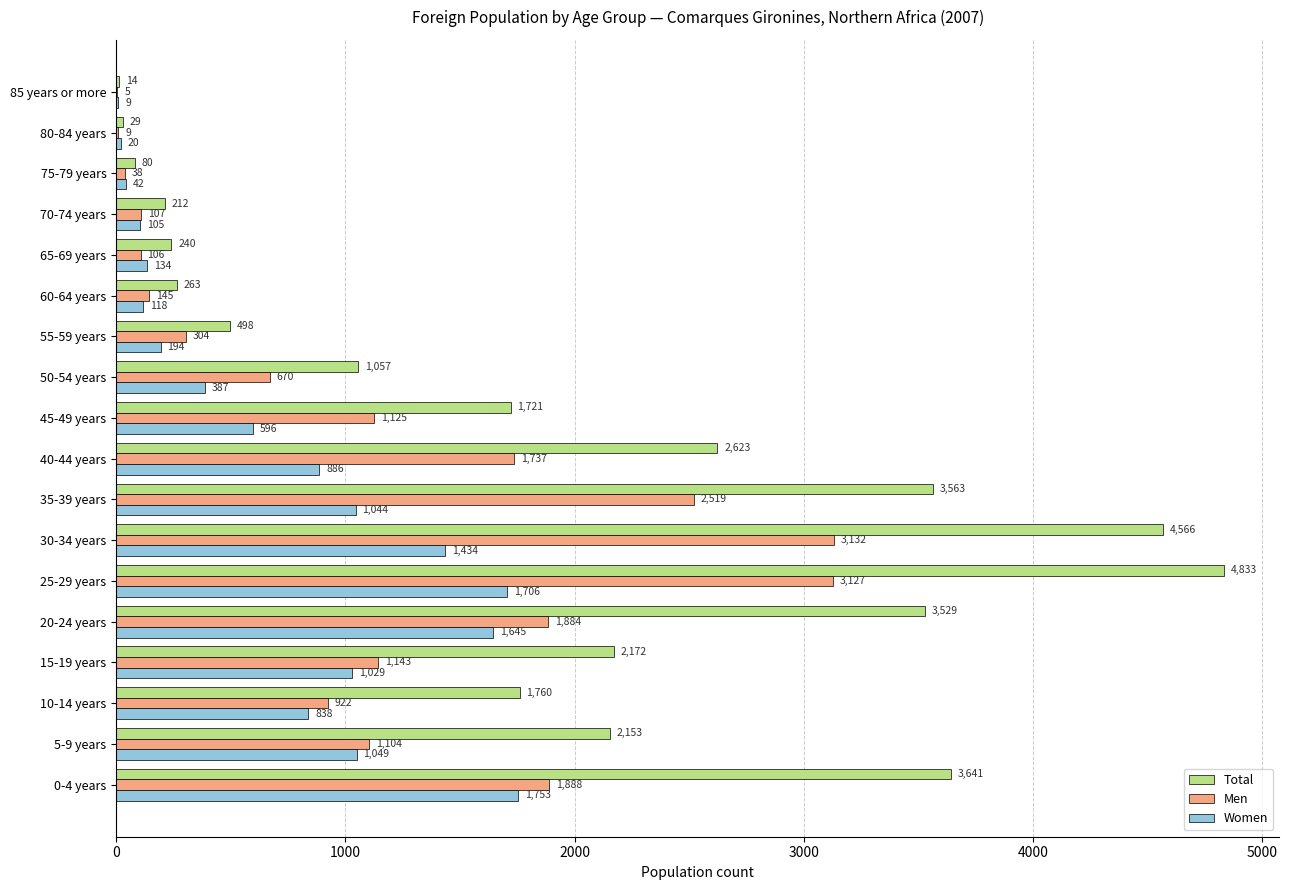

Which series changed the most between 10-14 years and 75-79 years?

Total